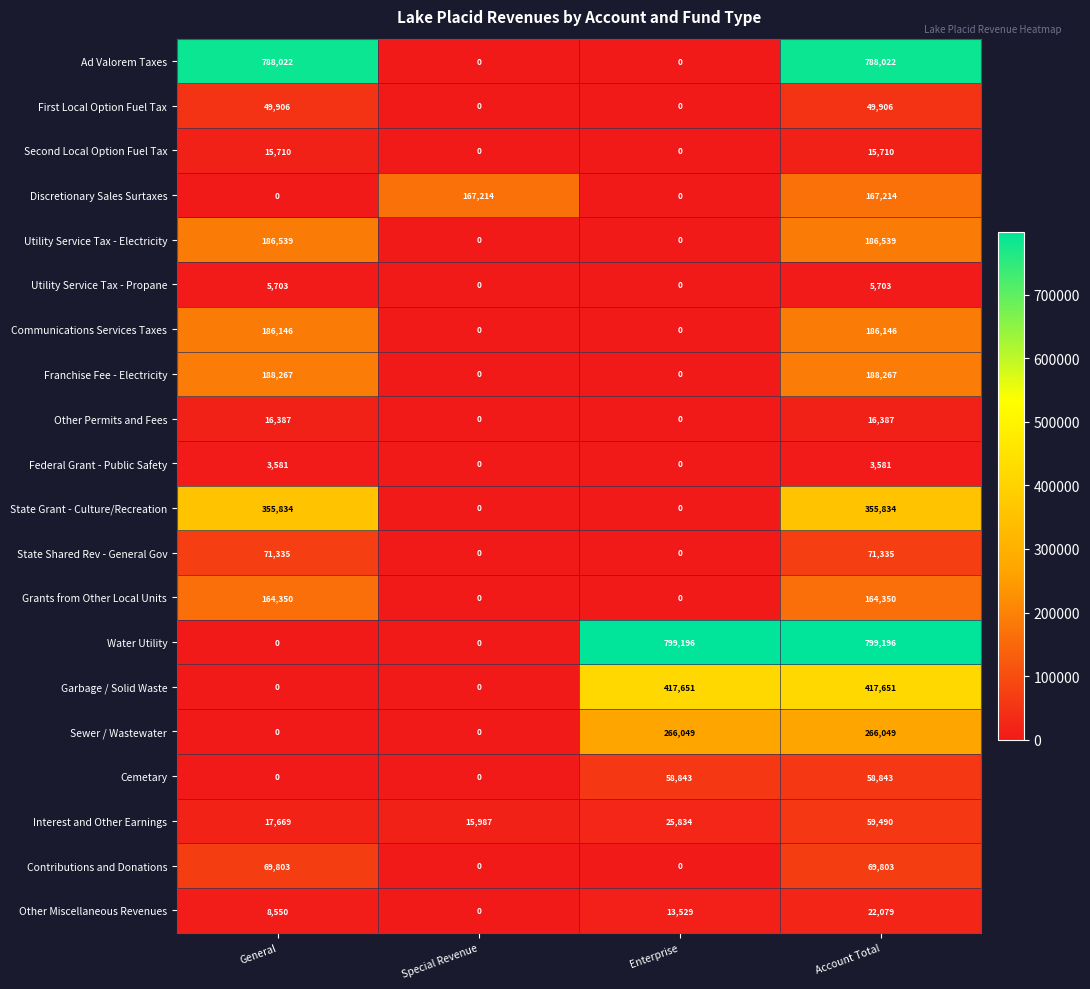

List the series in order of their peak value, highest first.

Water Utility, Ad Valorem Taxes, Garbage / Solid Waste, State Grant - Culture/Recreation, Sewer / Wastewater, Franchise Fee - Electricity, Utility Service Tax - Electricity, Communications Services Taxes, Discretionary Sales Surtaxes, Grants from Other Local Units, State Shared Rev - General Gov, Contributions and Donations, Interest and Other Earnings, Cemetary, First Local Option Fuel Tax, Other Miscellaneous Revenues, Other Permits and Fees, Second Local Option Fuel Tax, Utility Service Tax - Propane, Federal Grant - Public Safety